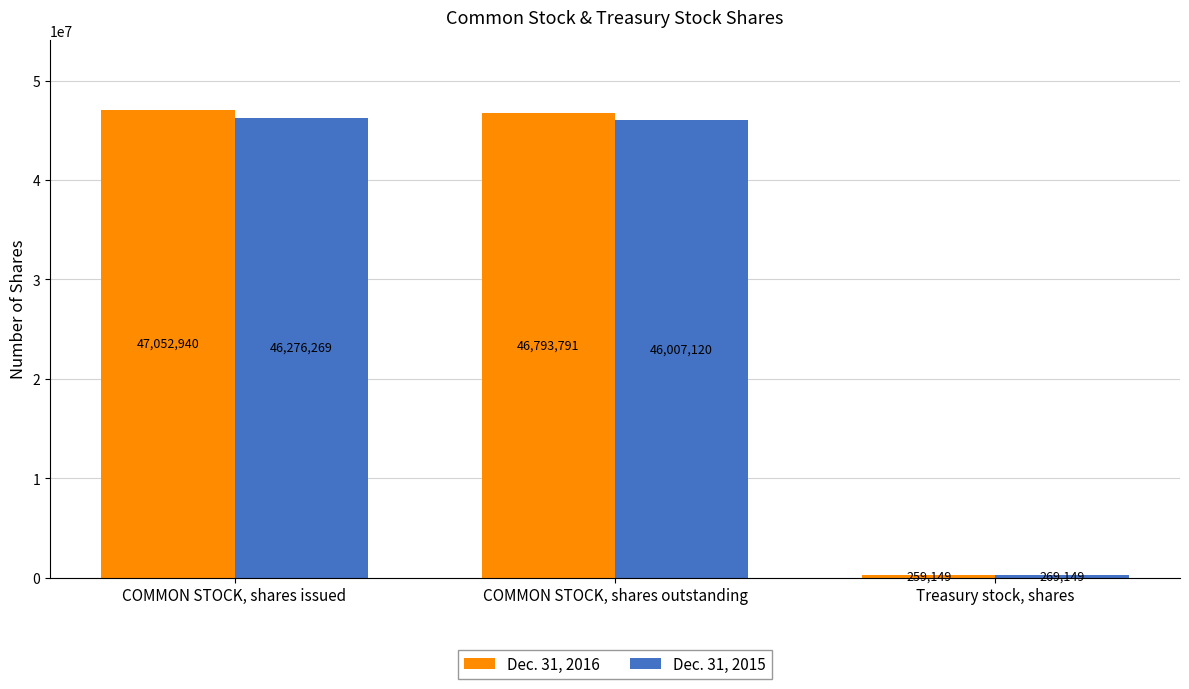

What is the difference between the highest and lowest values at Treasury stock, shares?

10000